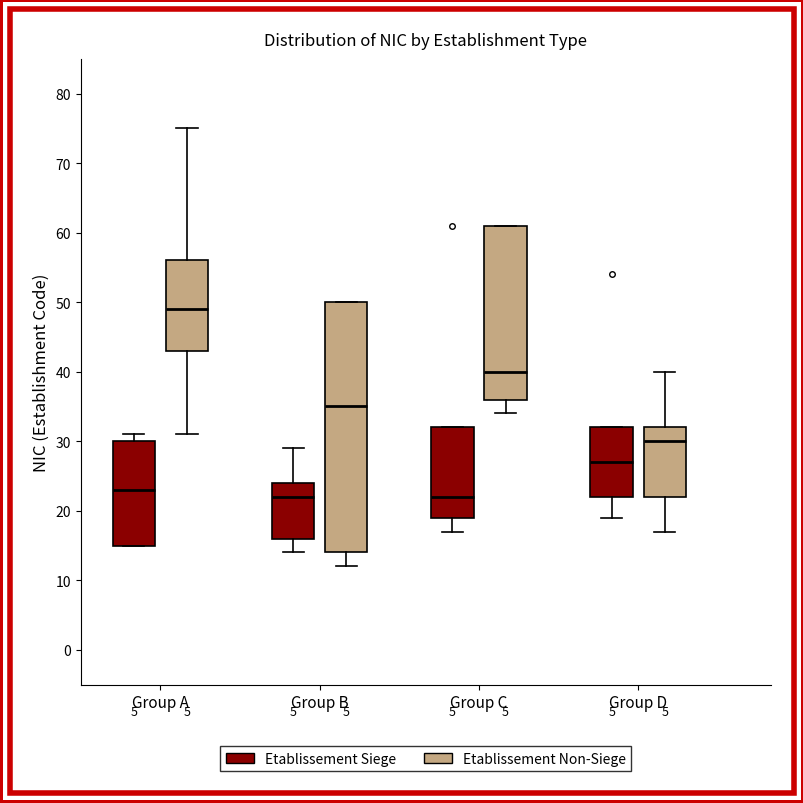

Comparing the boxes themselves (not the whiskers), which one is the tallest?

Group B (Etablissement Non-Siege)